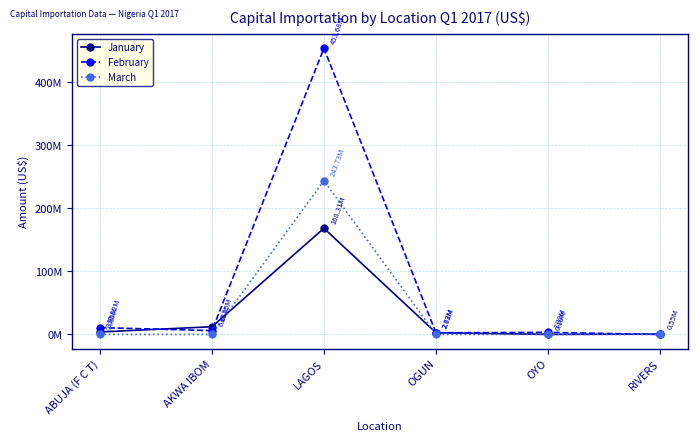

Rank the series by their average value, from lowest to highest.

January, March, February